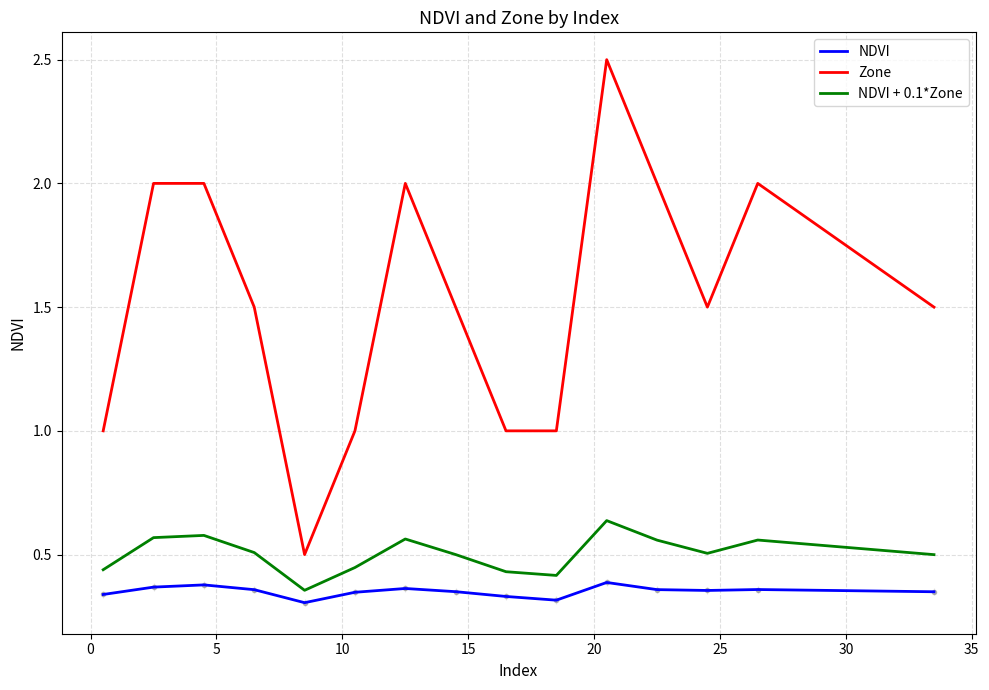

Which series has the largest total across all categories?

Zone